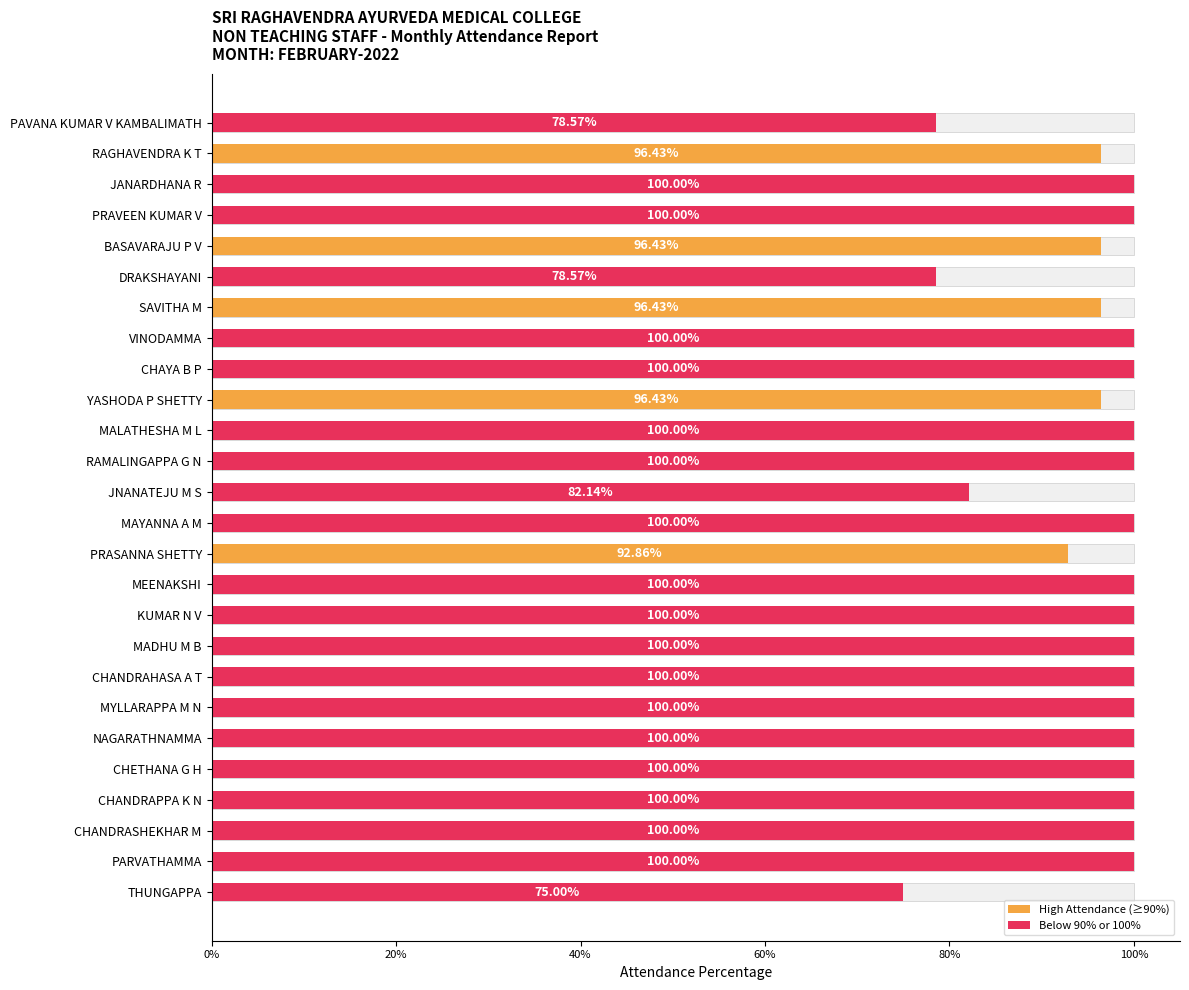

Reading left to right, what are all the values shown in this chart?

0.8	1.0	1.0	1.0	1.0	0.8	1.0	1.0	1.0	1.0	1.0	1.0	0.8	1.0	0.9	1.0	1.0	1.0	1.0	1.0	1.0	1.0	1.0	1.0	1.0	0.8